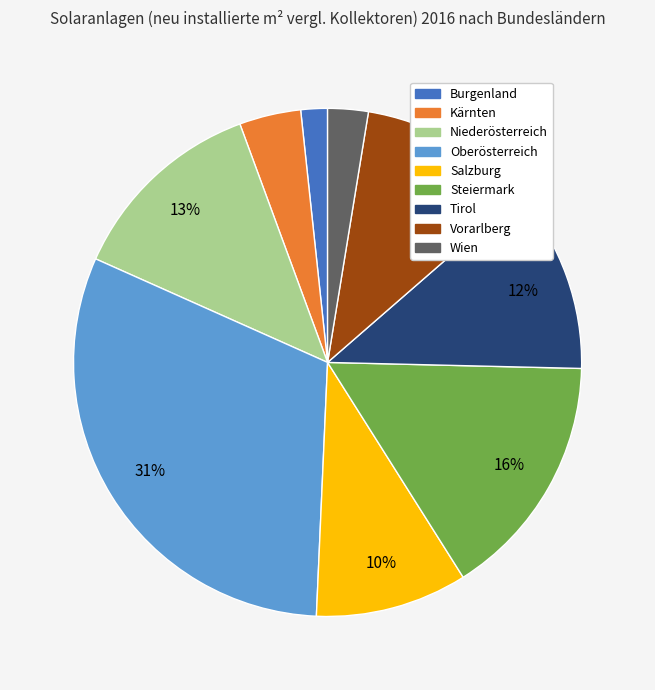

What is the smallest slice in the pie chart?

Burgenland